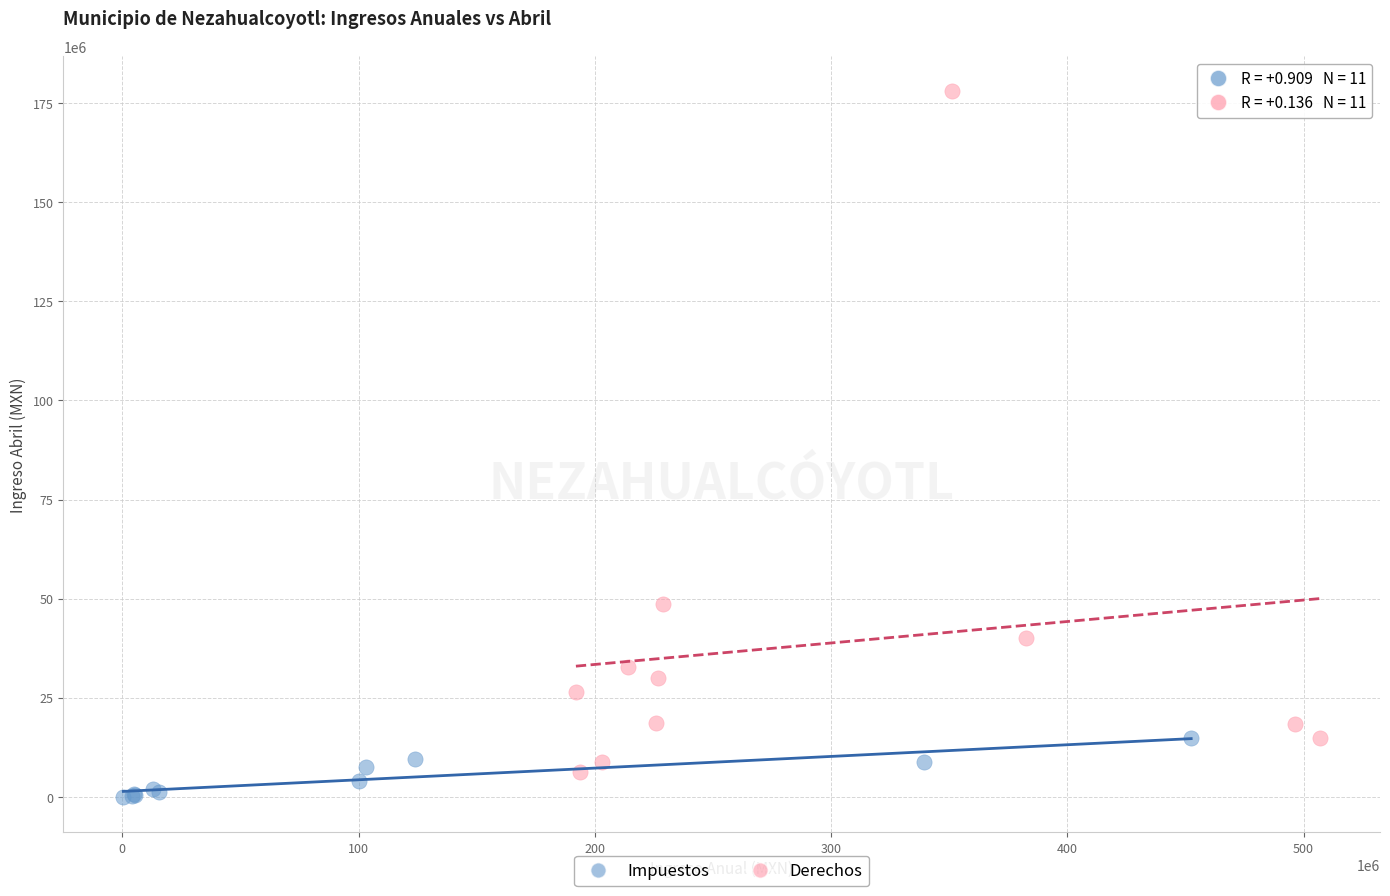

Which series has the largest Y range (max minus min)?

Derechos